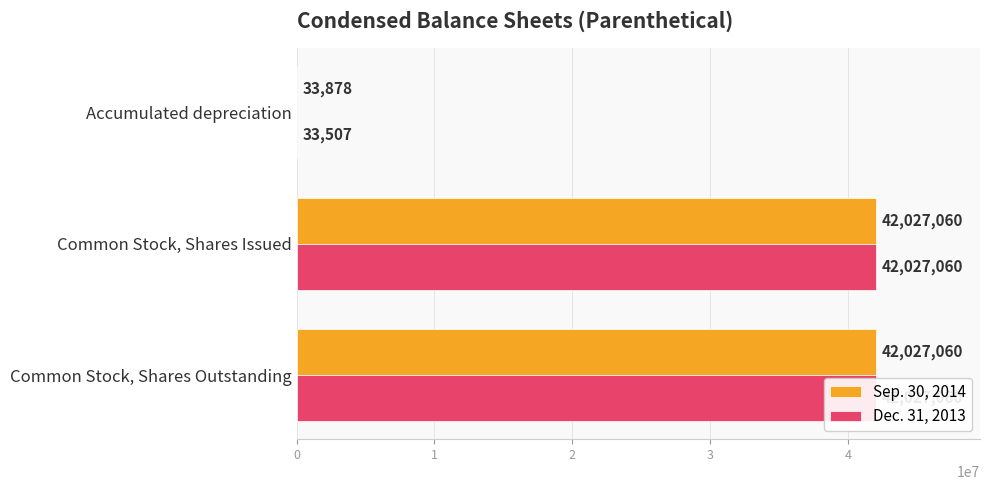

The Dec. 31, 2013 series shows 24563684 at Common Stock, Shares Issued. True or false?

False